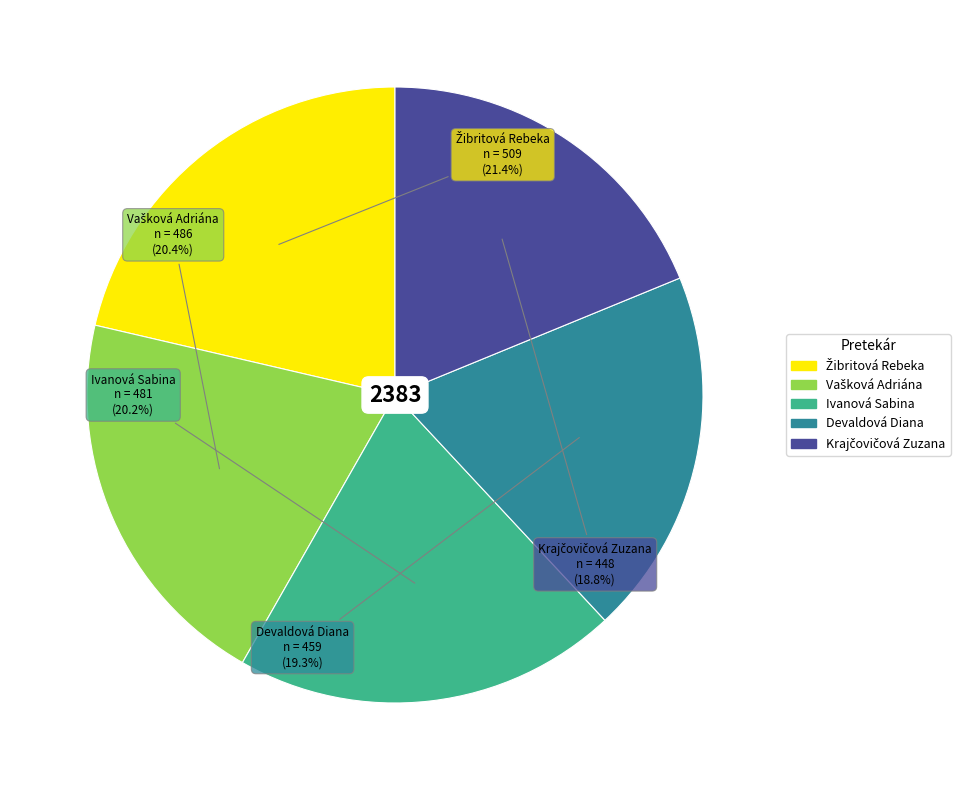

Approximately how many times larger is the value at Ivanová Sabina compared to Devaldová Diana?

1.0